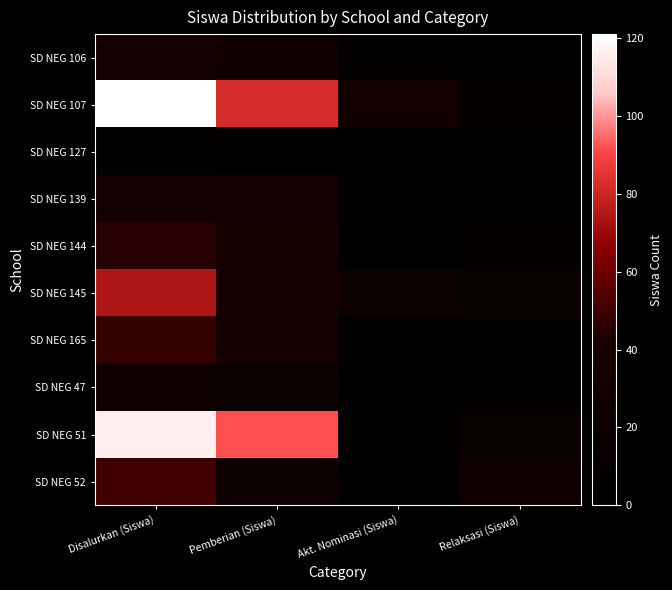

How many series are shown in this chart?

10